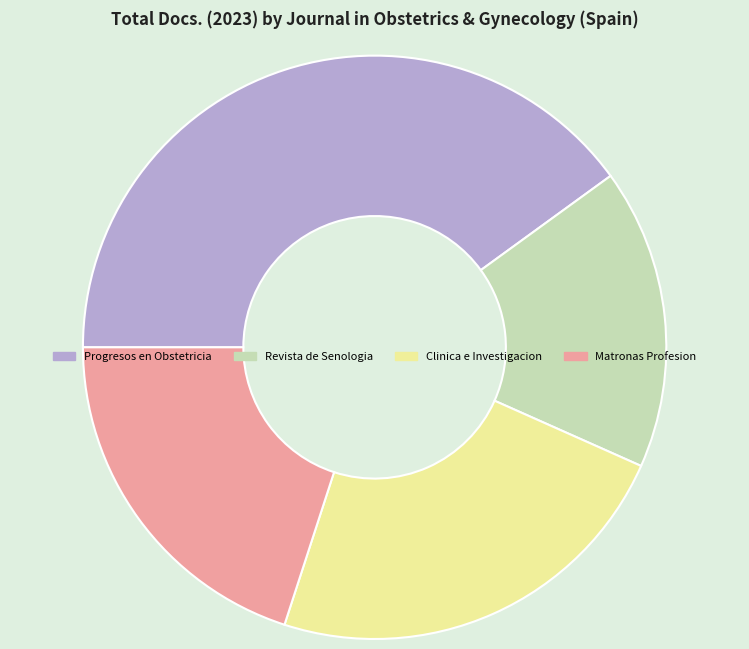

Is there any slice that represents more than half of the pie?

No